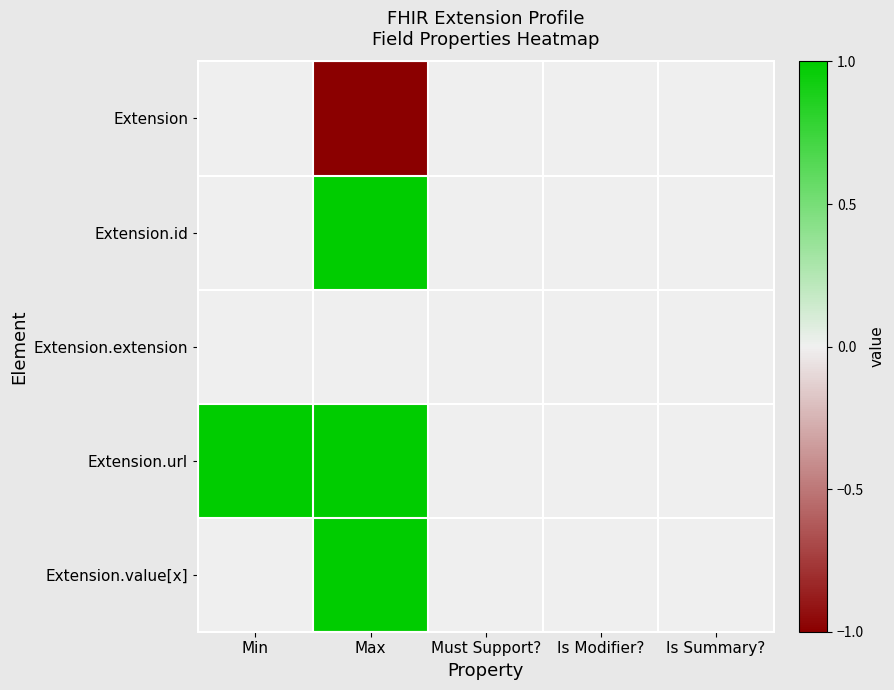

Which series has the largest total across all categories?

Extension.url